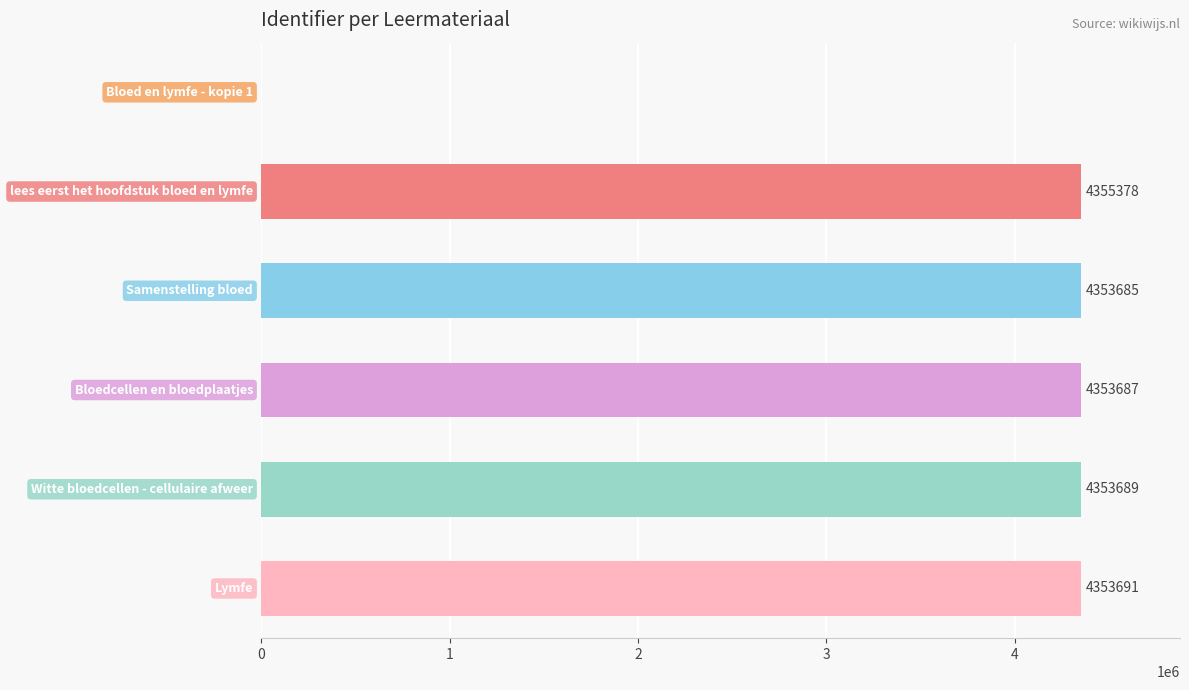

What is the sum of all values?

21770130